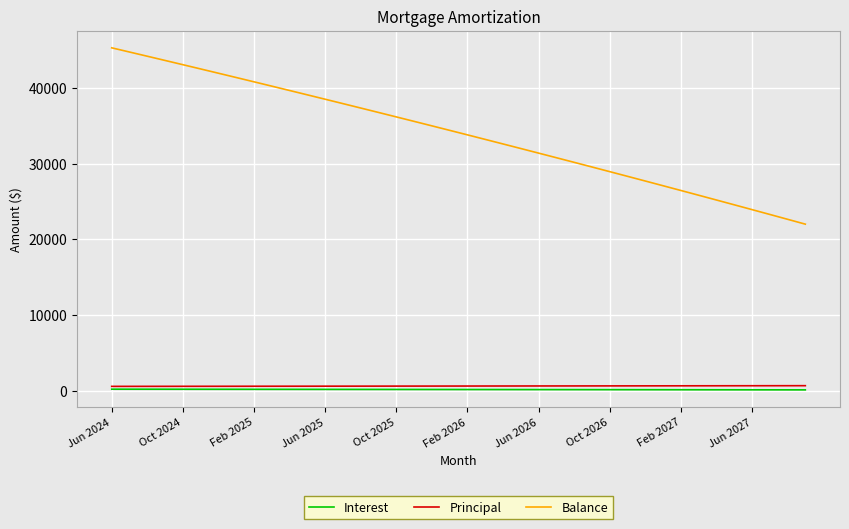

List the series in order of their peak value, highest first.

Balance, Principal, Interest